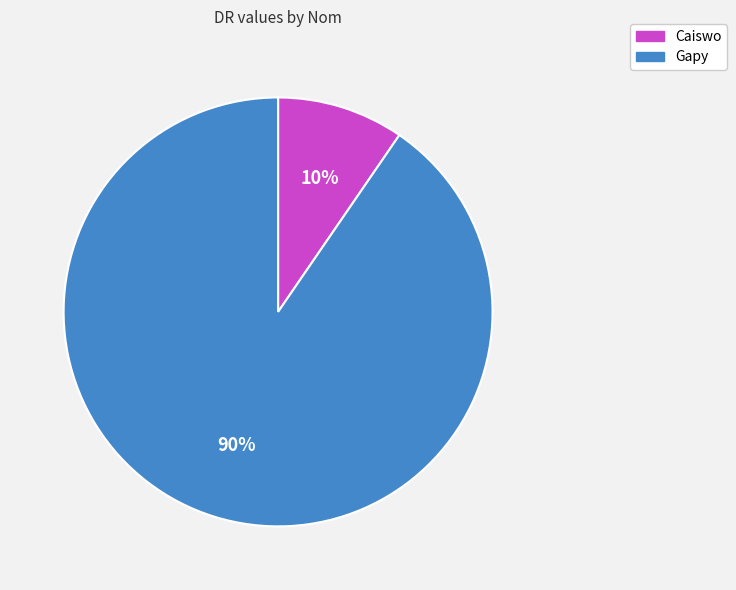

To the nearest percent, what is the average slice percentage?

50%